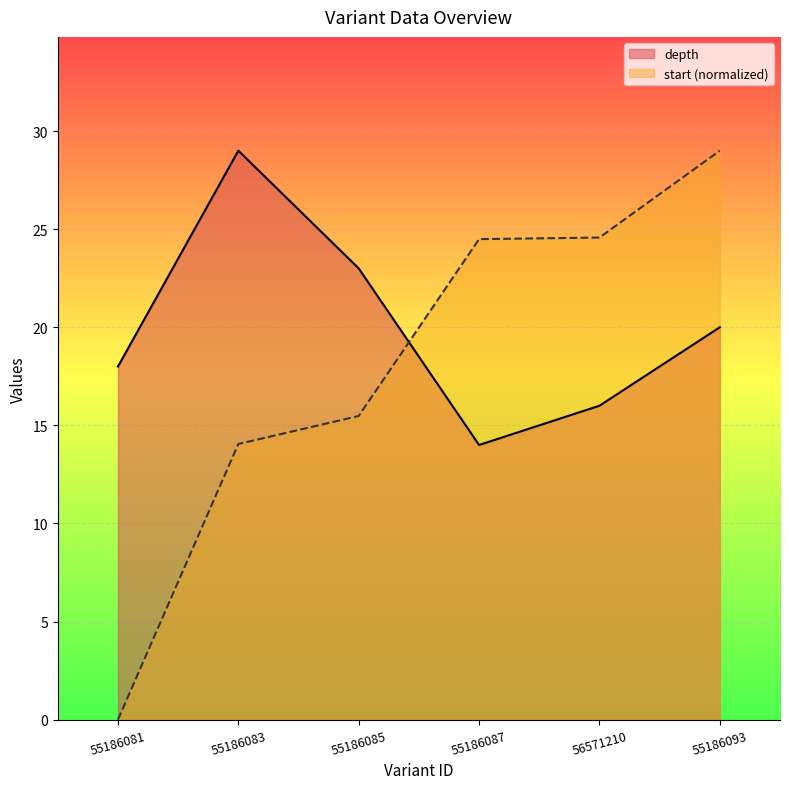

True or false: start and depth intersect in this chart.

True